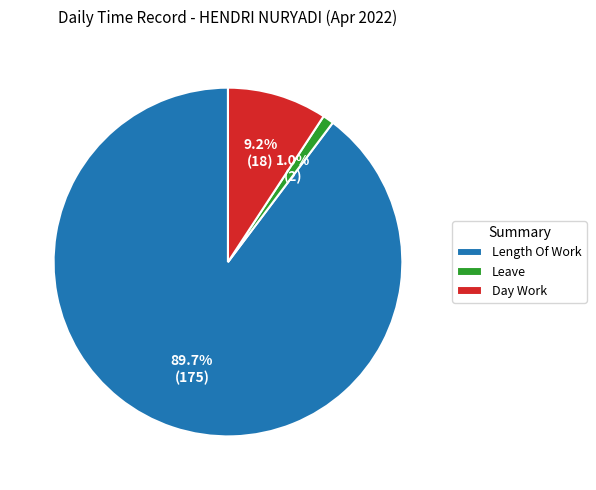

Combined, do Day Work and Length Of Work account for over 50%?

Yes